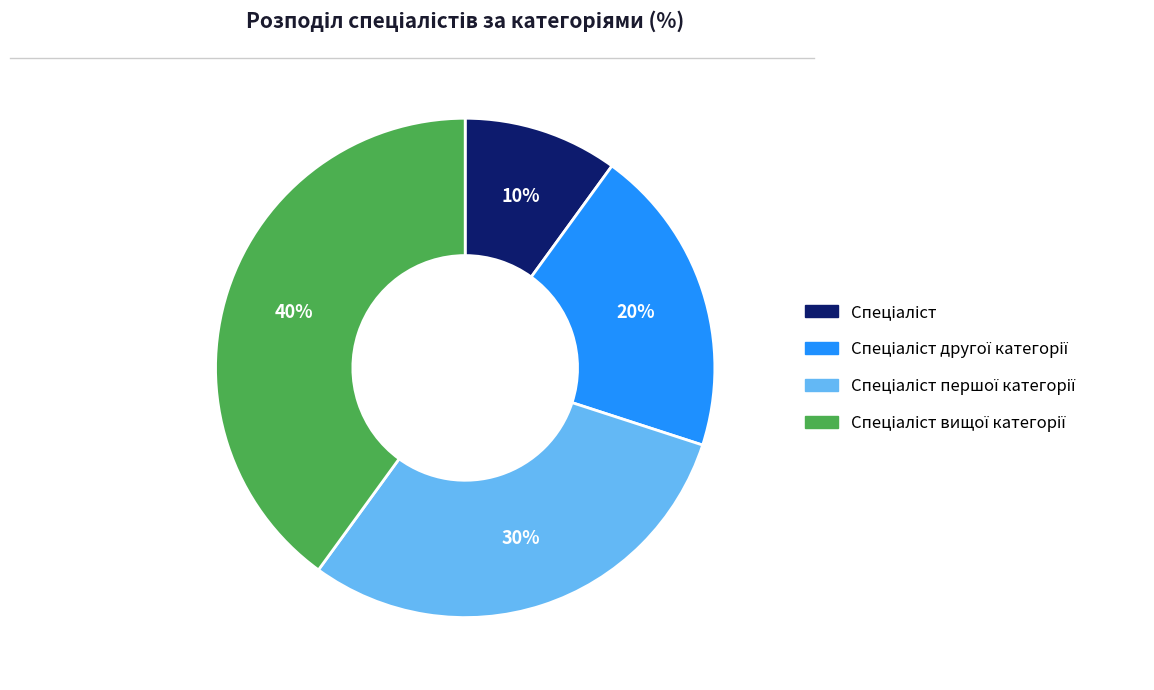

Is there a majority slice in this chart?

No